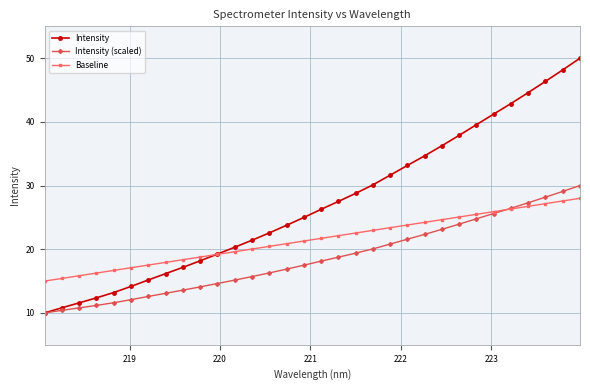

What is the average value of the Intensity series?

27.2